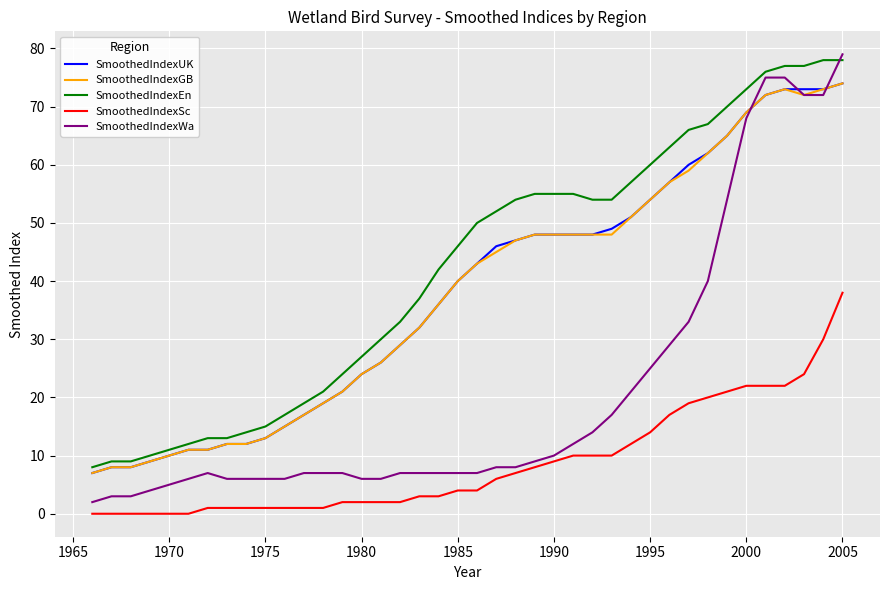

True or false: SmoothedIndexEn and SmoothedIndexGB cross at least once.

False